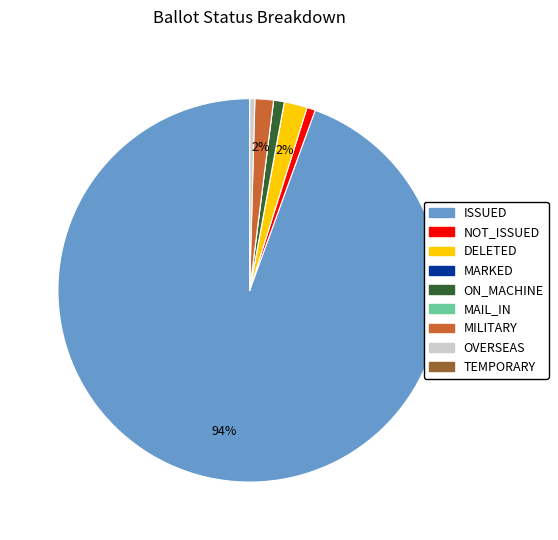

To the nearest percent, what is the difference between the largest and smallest slice percentages?

94%